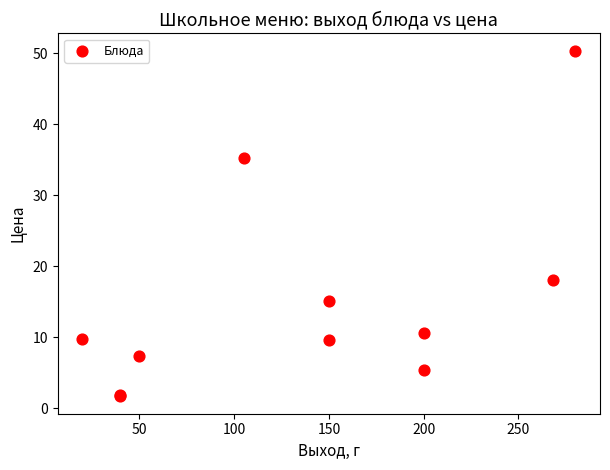

What Y value in the scatter plot is closest to 26?

18.0